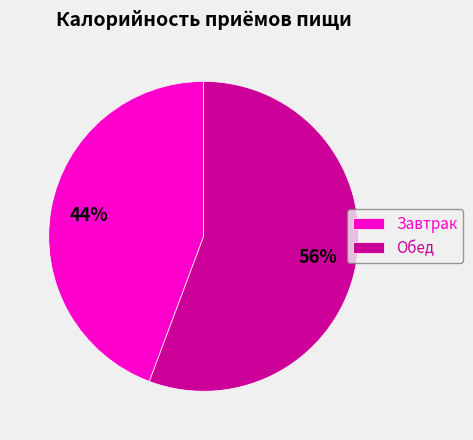

To the nearest percent, what is the combined percentage of Обед and Завтрак?

100%